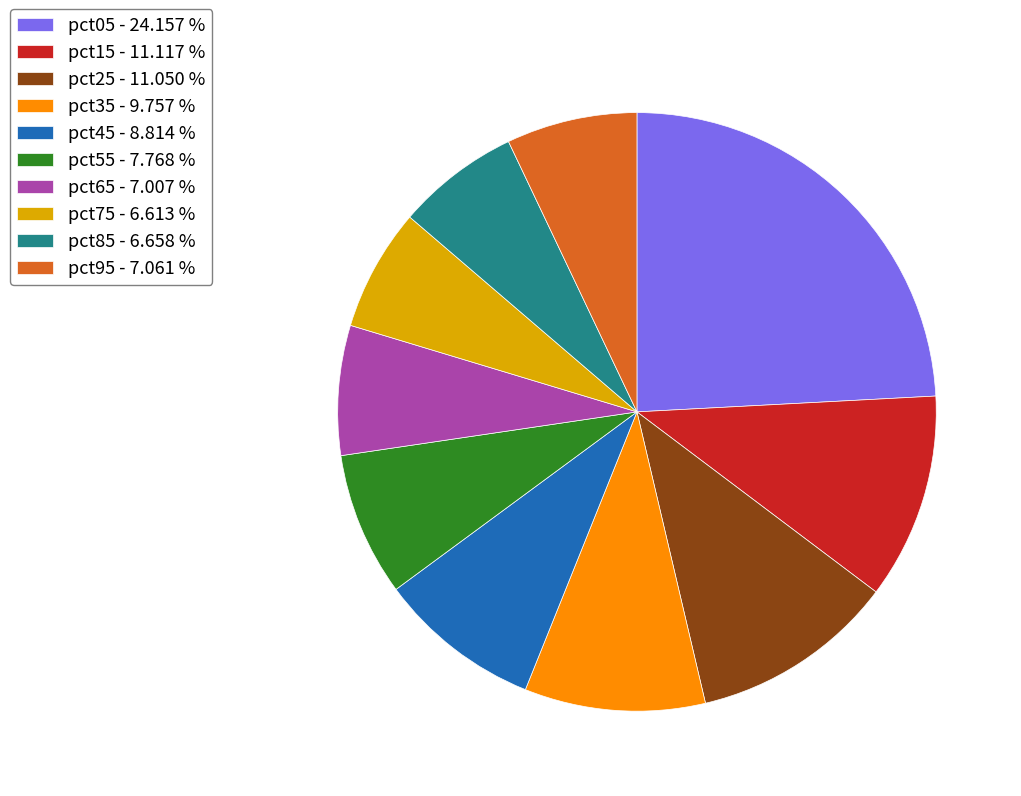

Approximately how many times larger is the value at pct05 - 24.157 % compared to pct55 - 7.768 %?

3.1